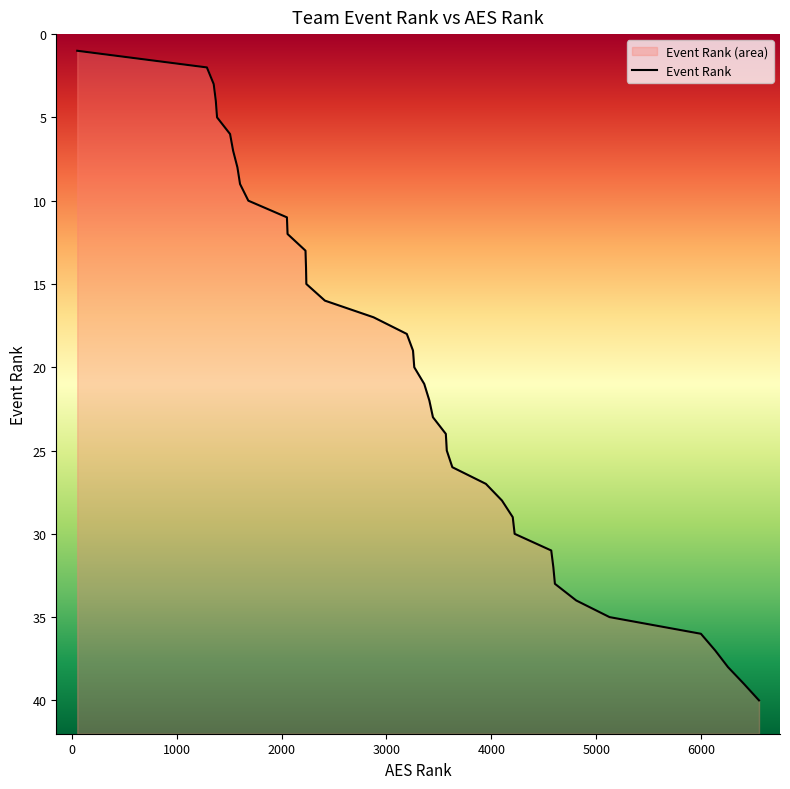

Does the chart have visible grid lines?

No